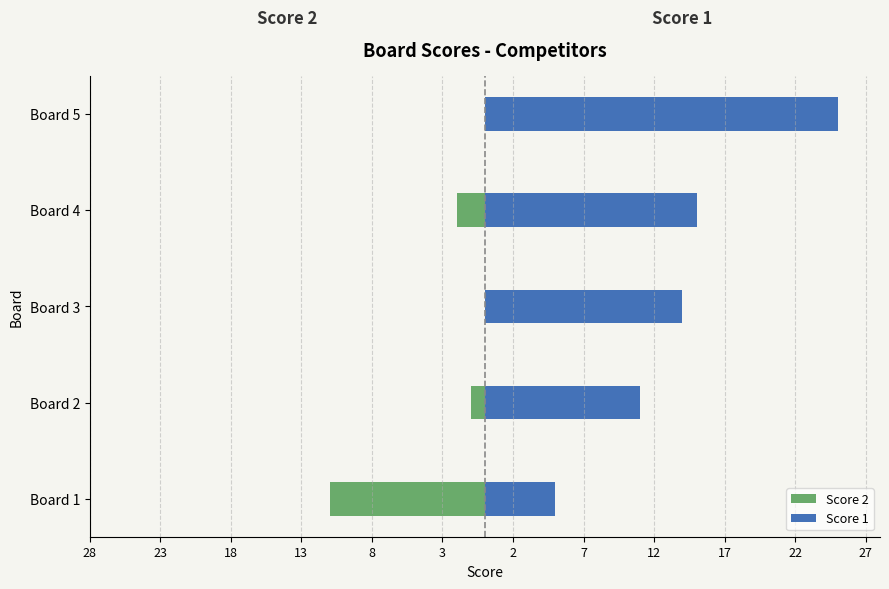

Is the value of Score 1 at Board 3 greater than the value of Score 2 at Board 1?

Yes